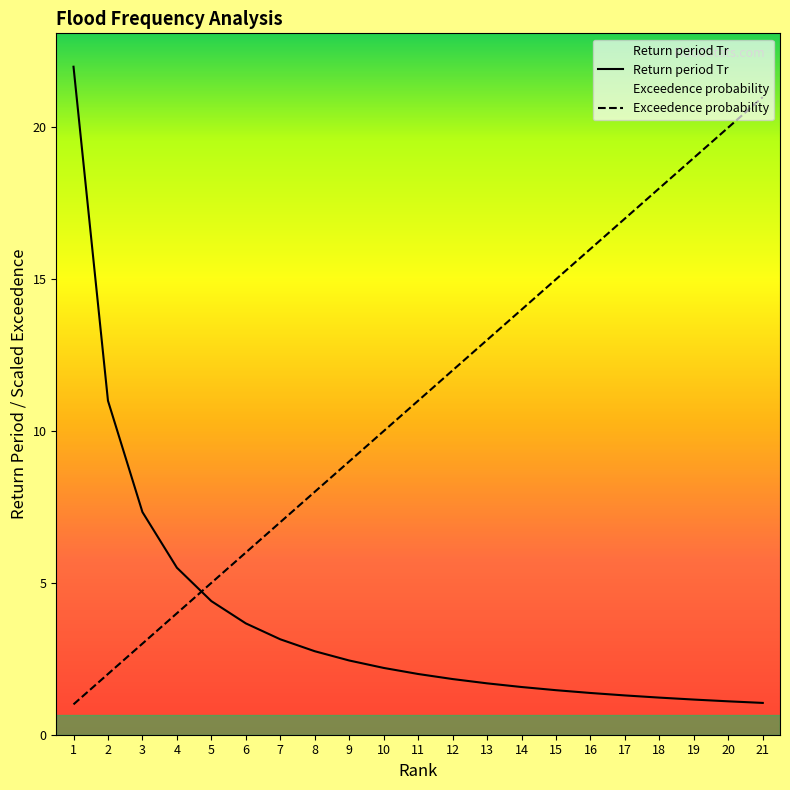

What is the spread (max minus min) of values at 16?

14.6